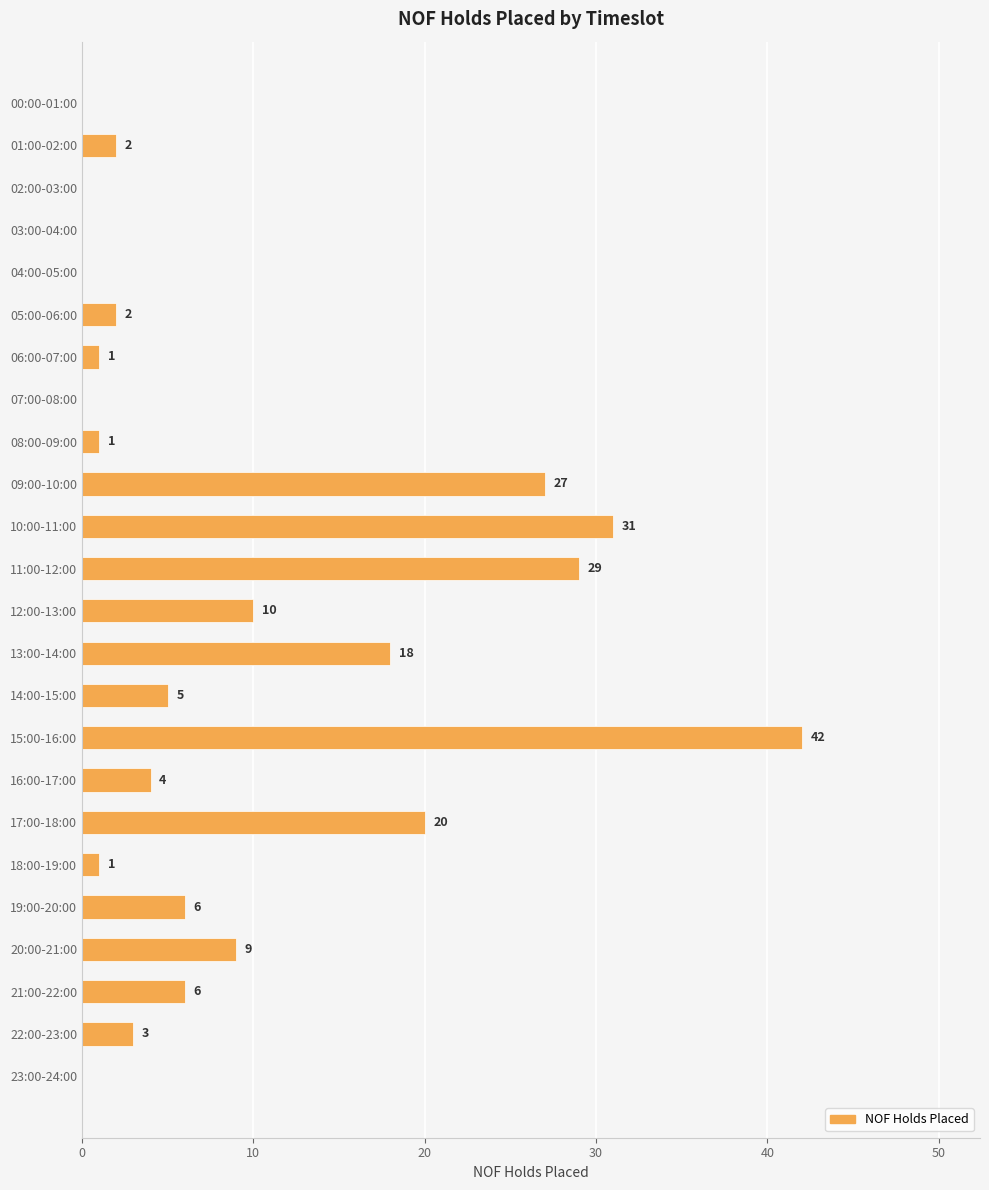

At which label is the value closest to 21?

17:00-18:00